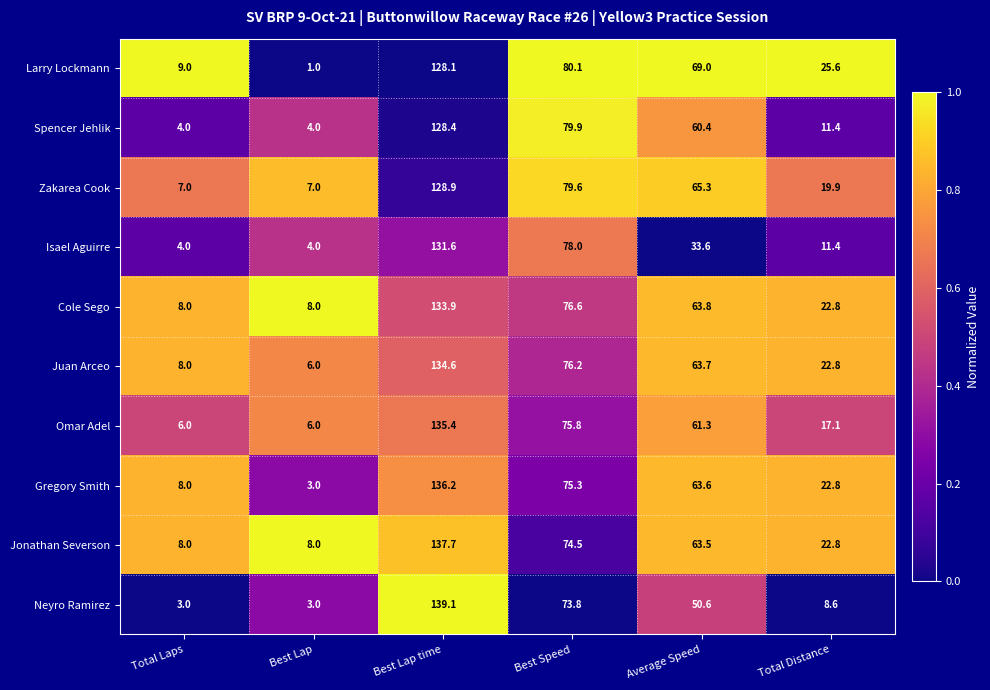

The Gregory Smith series shows 8.0 at Total Laps. True or false?

True